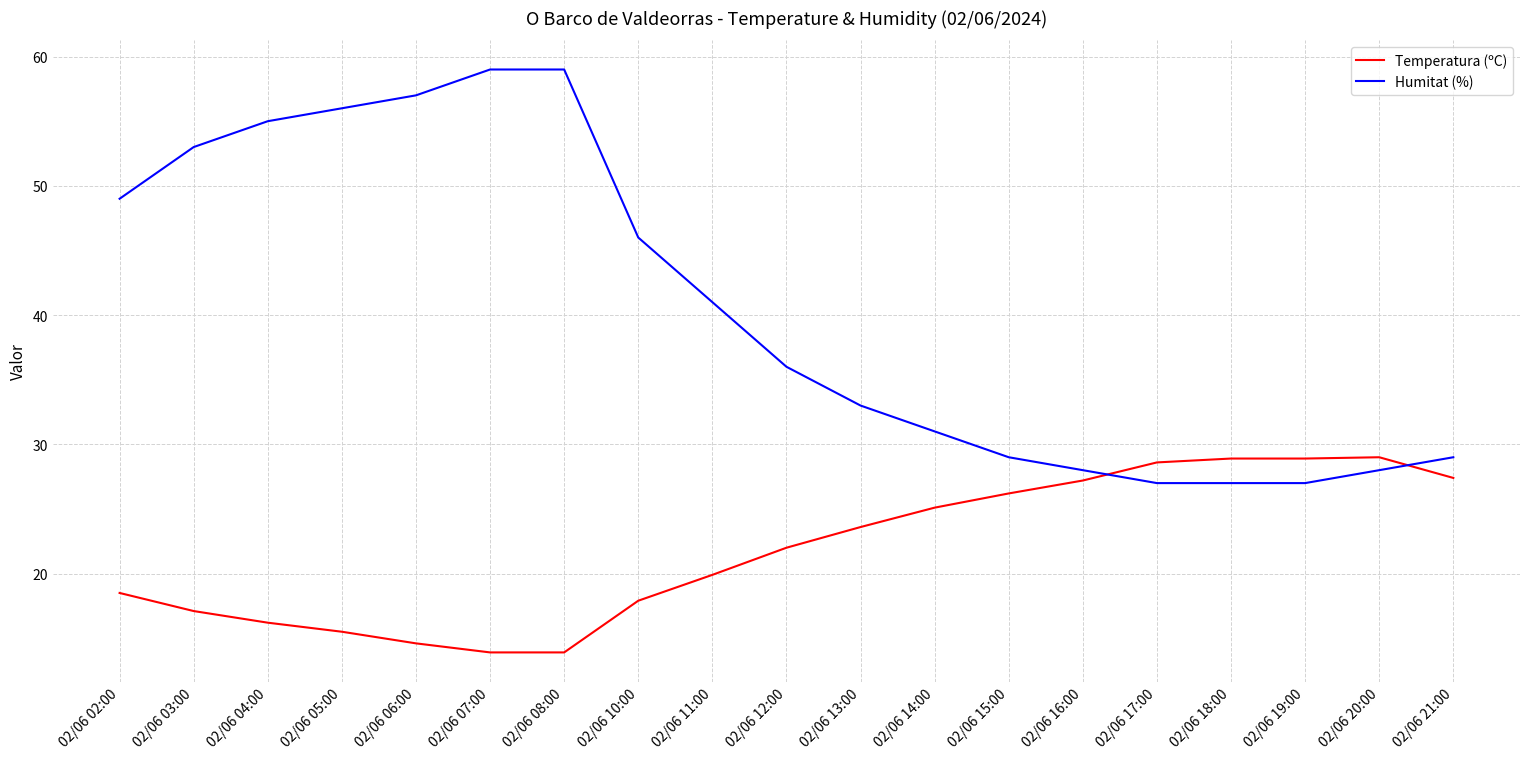

What is the greatest value displayed?

59.0